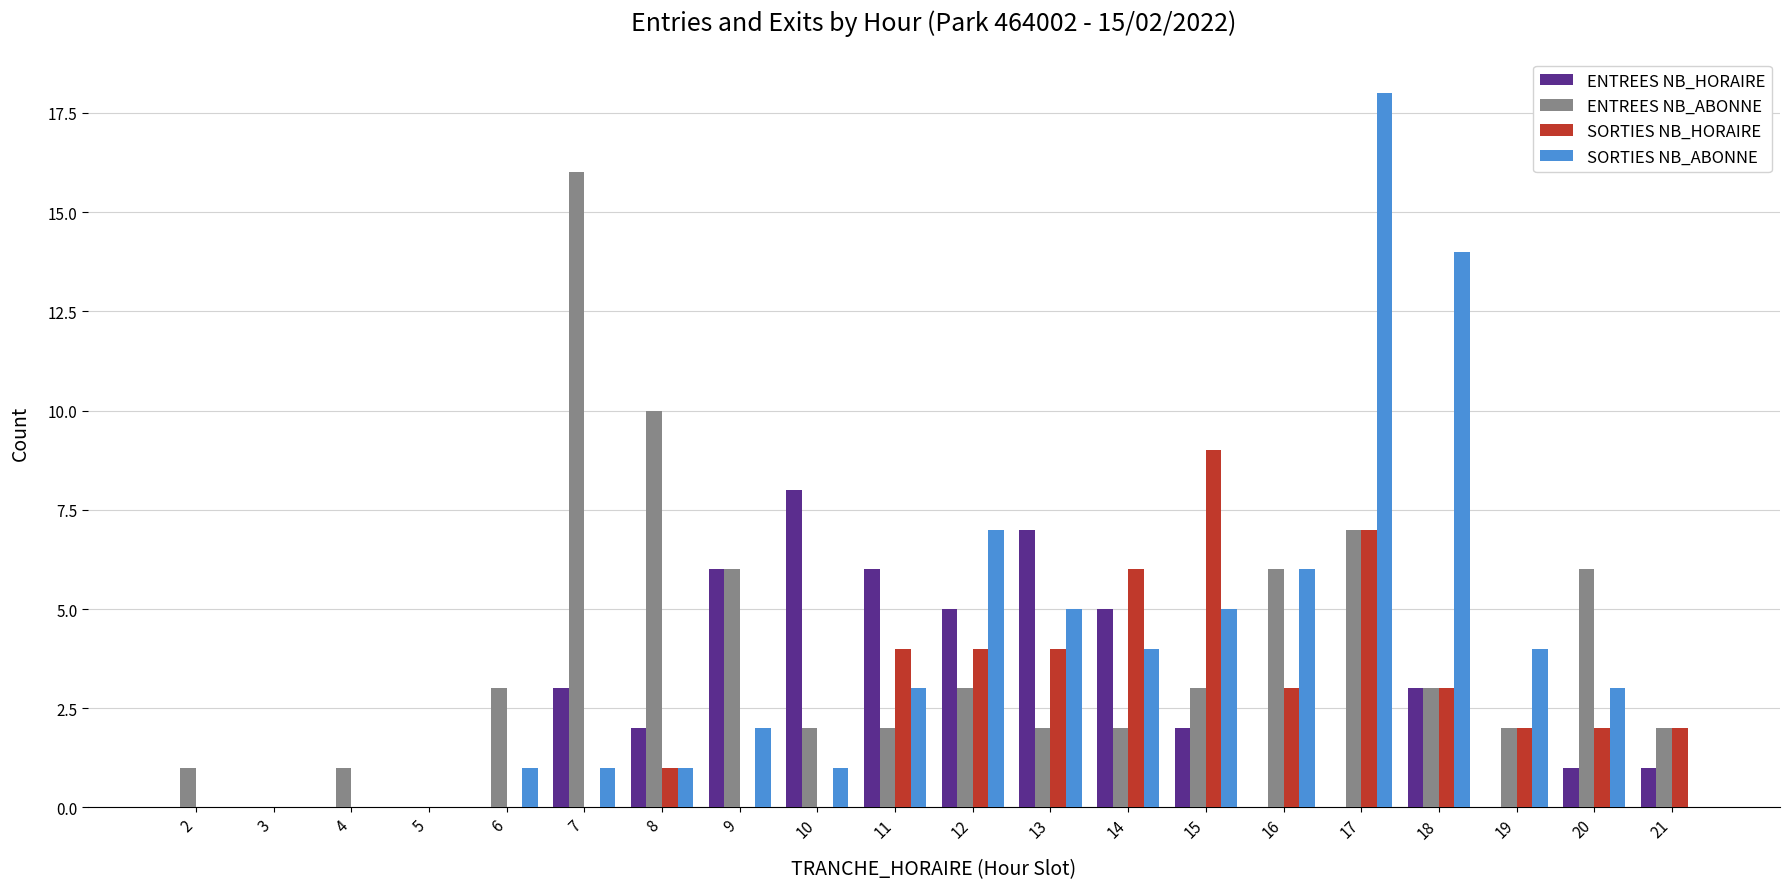

True or false: SORTIES NB_HORAIRE has a value of 3 at 19.

False